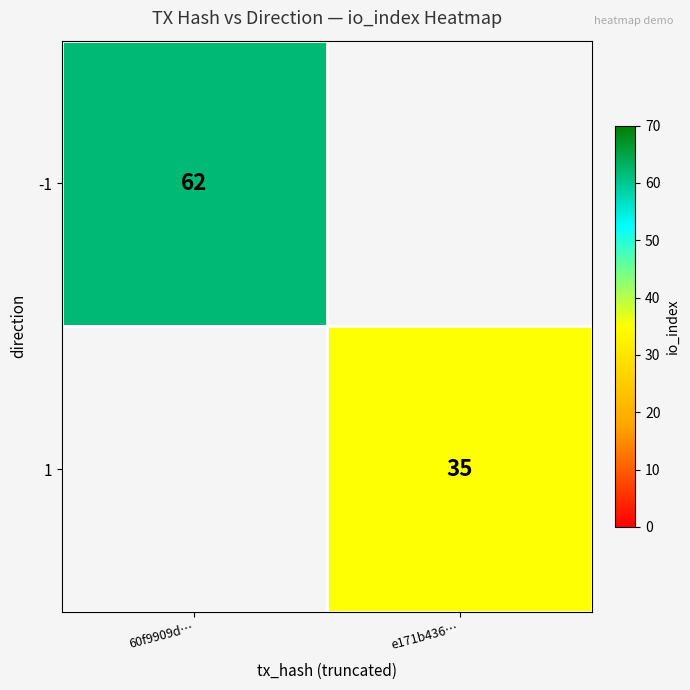

The value of 1 at e171b436… is 35. True or false?

True